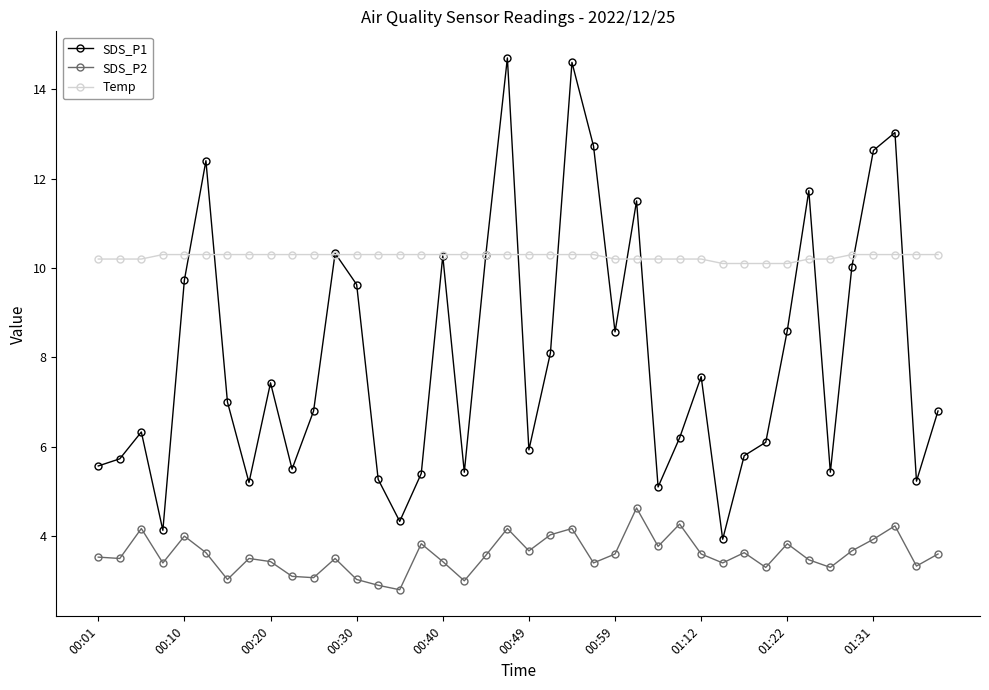

What is the value of the SDS_P1 point at the 14th from the left?

5.3